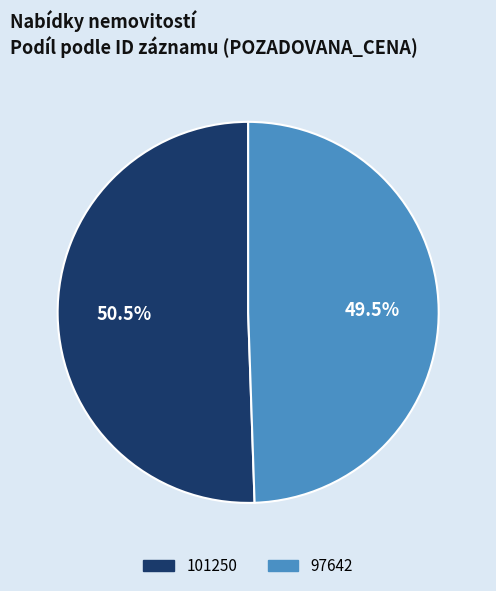

How many segments does this pie chart have?

2